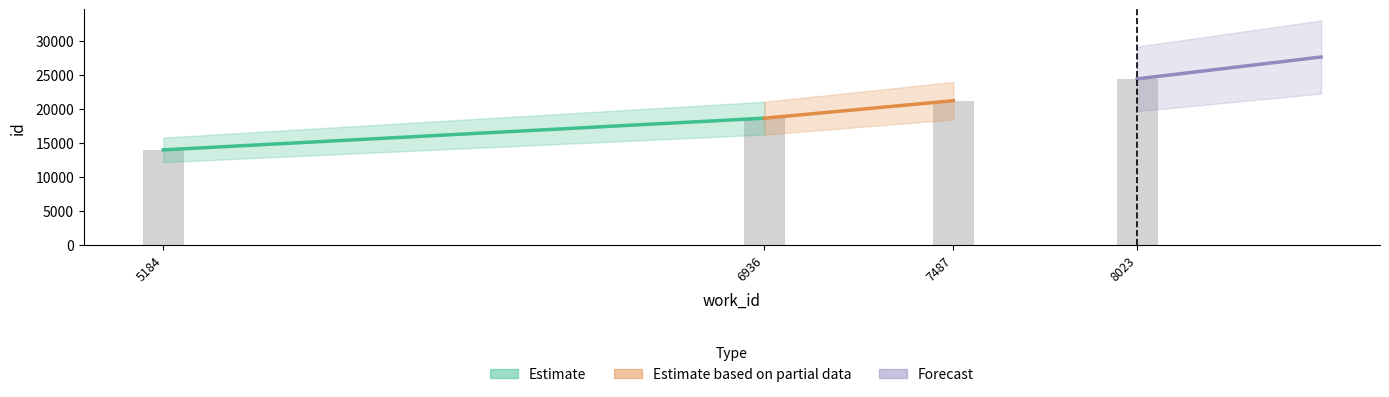

What is the difference between the second highest and minimum values?

7255